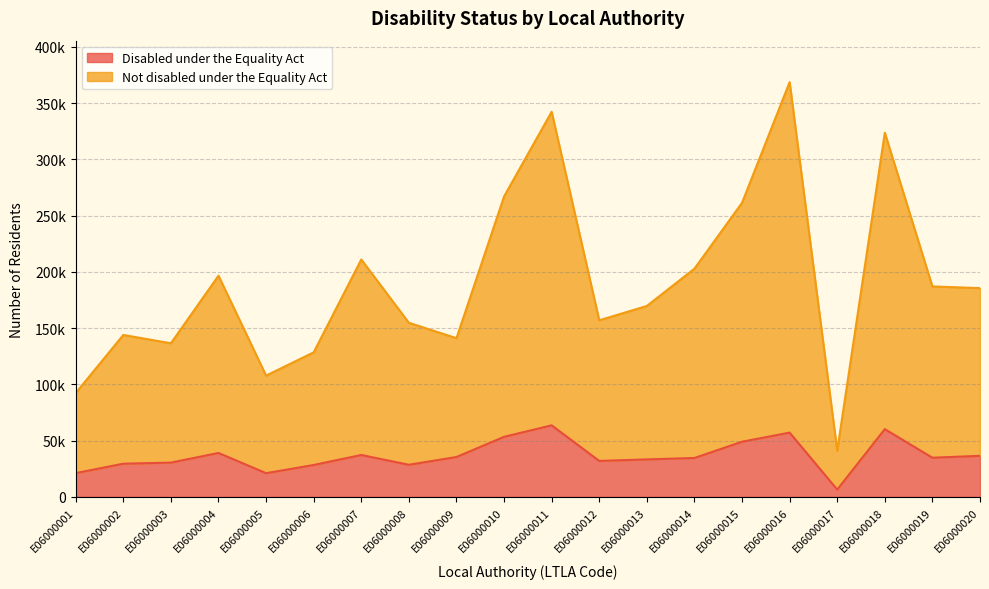

What is the value of the Disabled under the Equality Act point at the 18th from the left?

60218